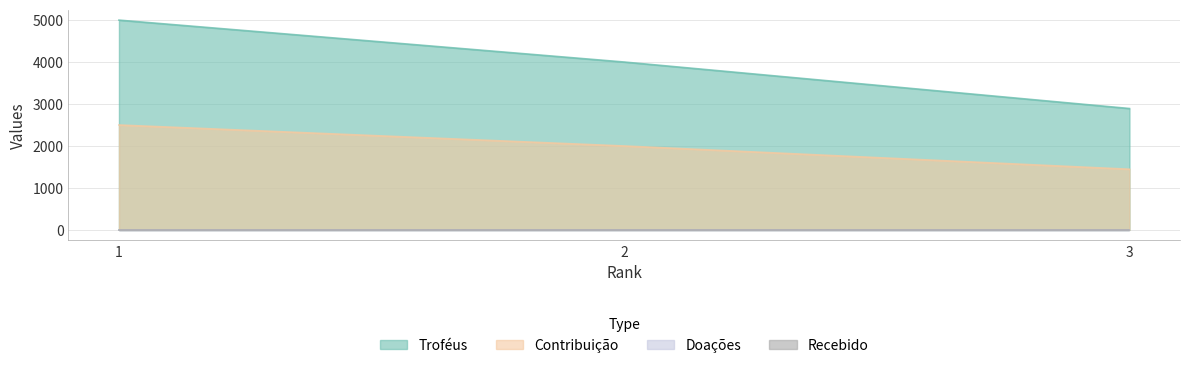

Is the value of Contribuição at 2 greater than the value of Troféus at 2?

No